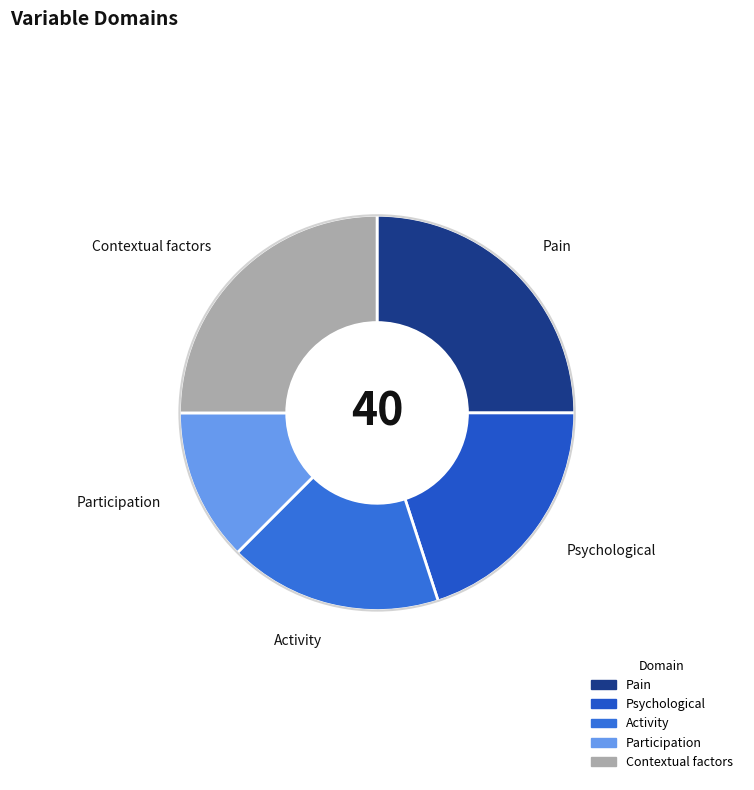

Is there any slice that represents more than half of the pie?

No